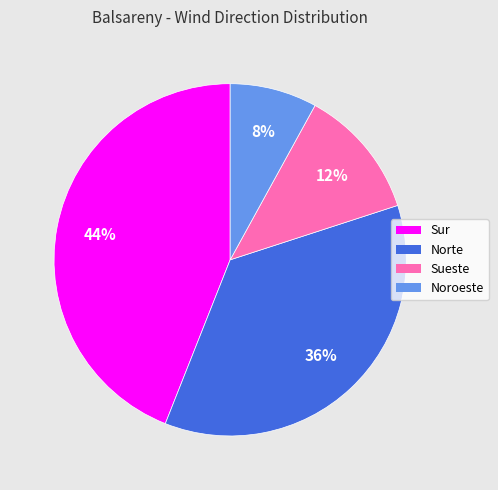

What is the ratio of the value at Norte to the value at Sueste?

3.0